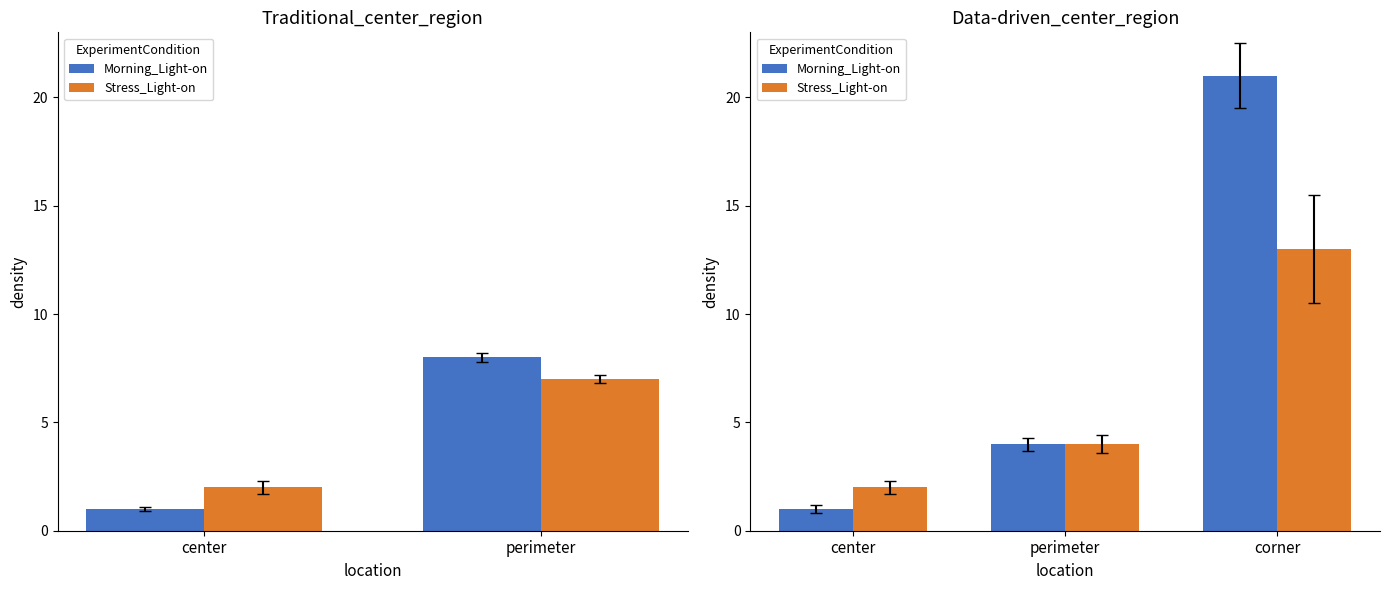

Reading right to left, extract all data points from this chart.

Morning_Light-on: 21	4	1
Stress_Light-on: 13	4	2